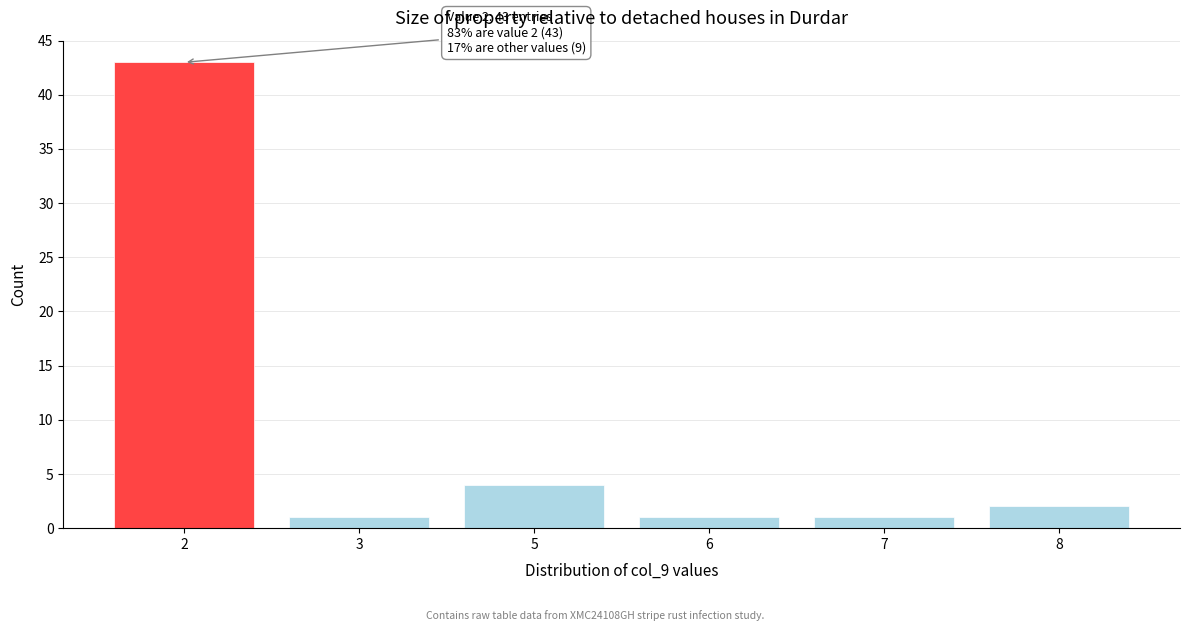

Reading right to left, what are all the values shown in this chart?

8=2	7=1	6=1	5=4	3=1	2=43